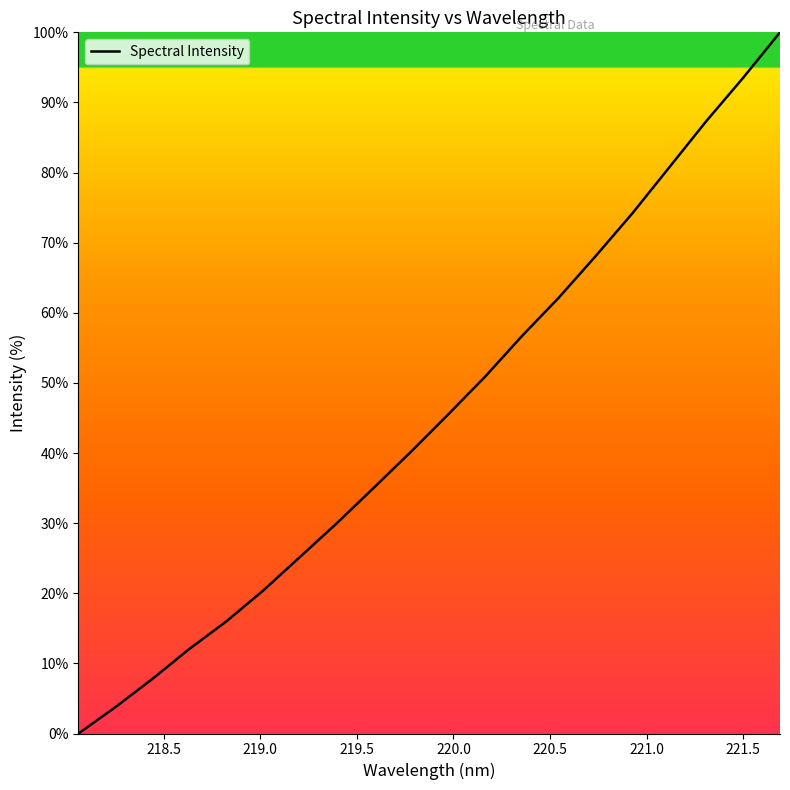

What is the greatest value displayed?

100.0